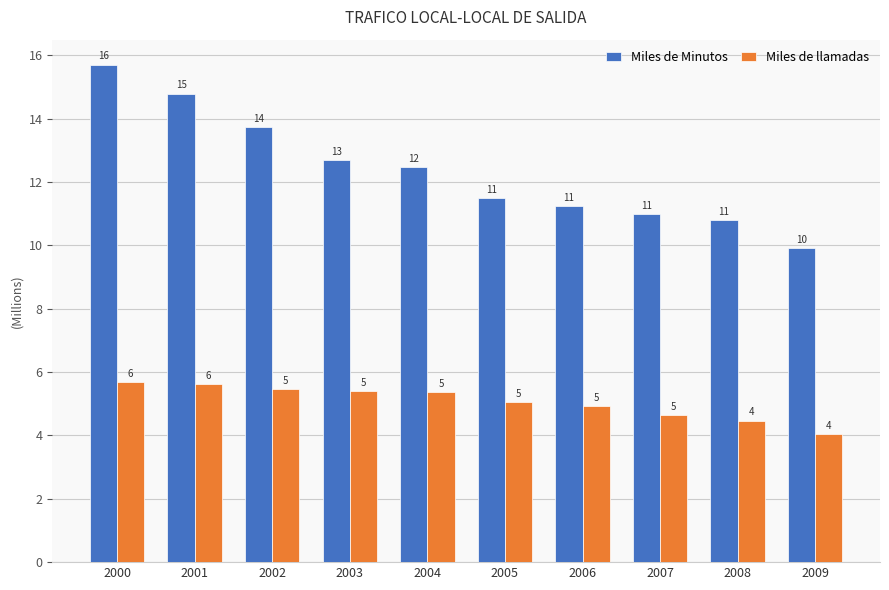

What value does the Miles de llamadas series have at 2002?

5.5